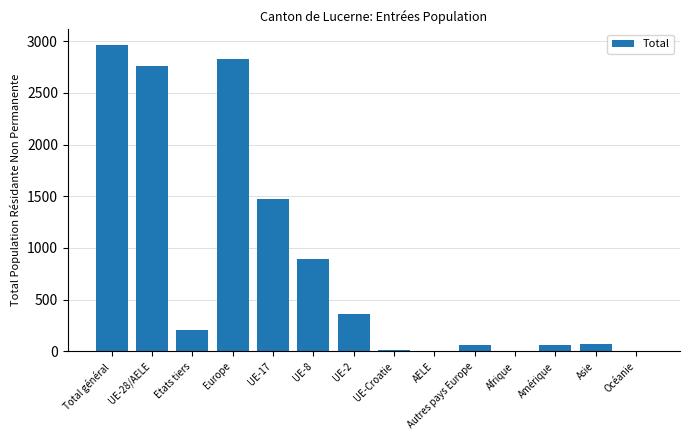

True or false: the data shows 74 at Asie.

True